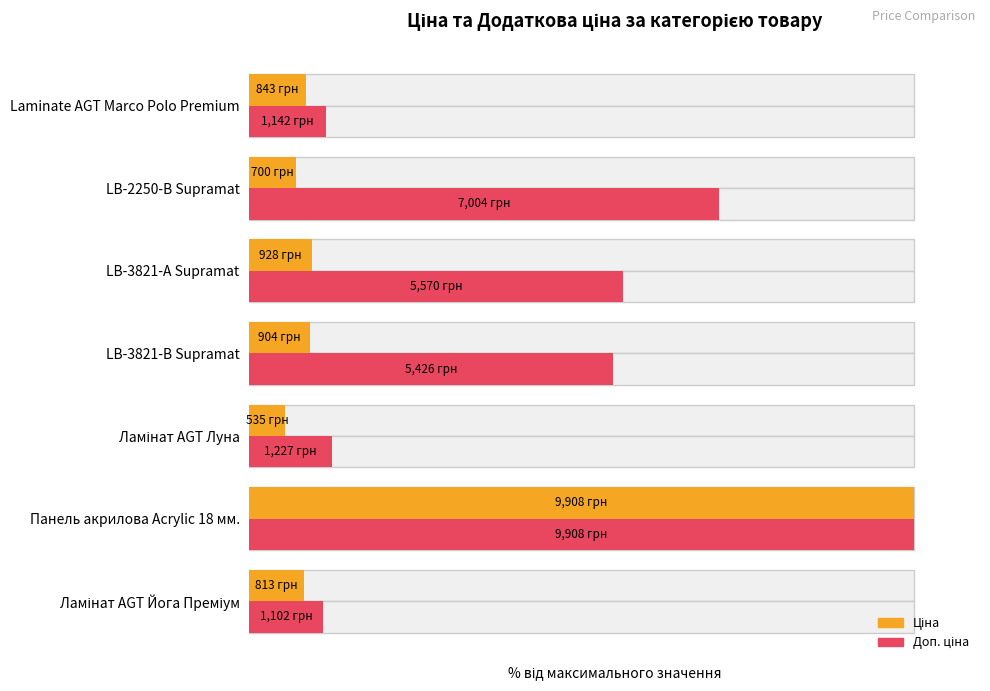

Which series changed the most between LB-3821-В Supramat and Laminate AGT Marco Polo Premium?

Доп. ціна